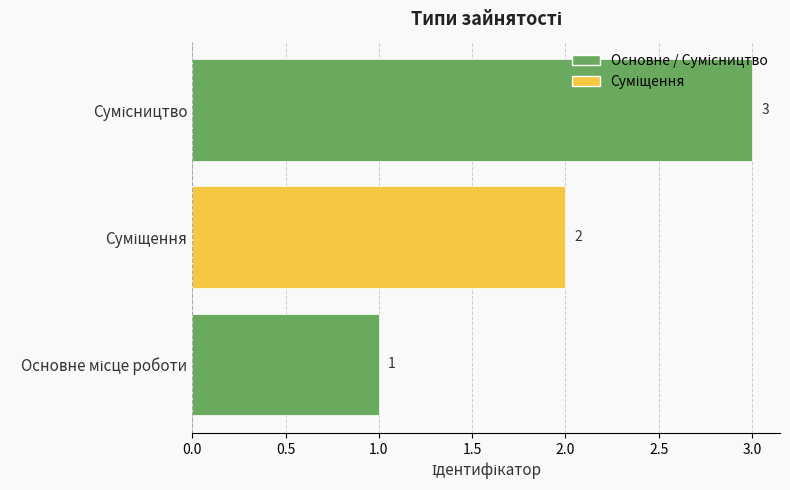

What is the maximum value shown in the chart?

3